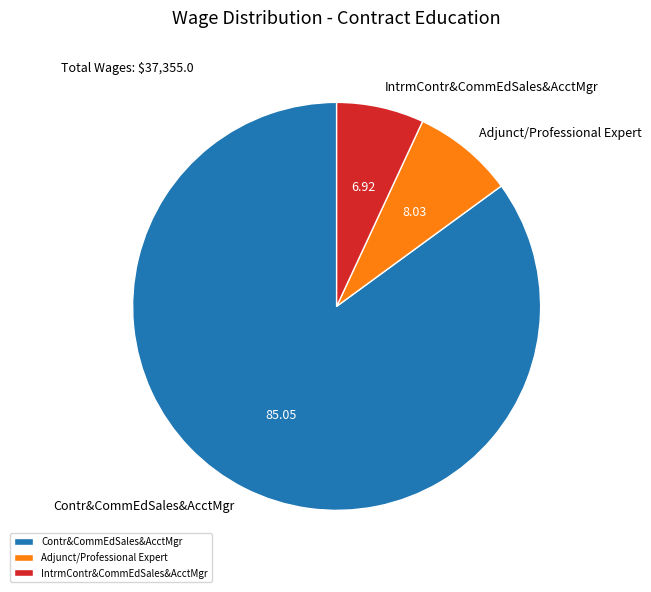

Between Adjunct/Professional Expert and Contr&CommEdSales&AcctMgr, which is larger?

Contr&CommEdSales&AcctMgr